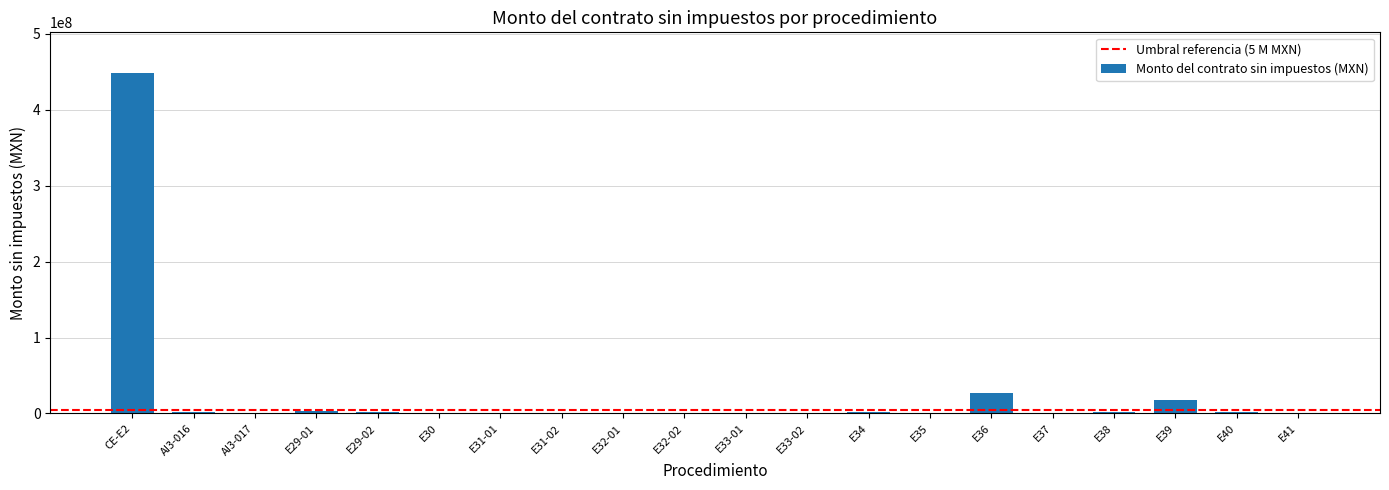

Which category has the highest value across all series?

CE-E2